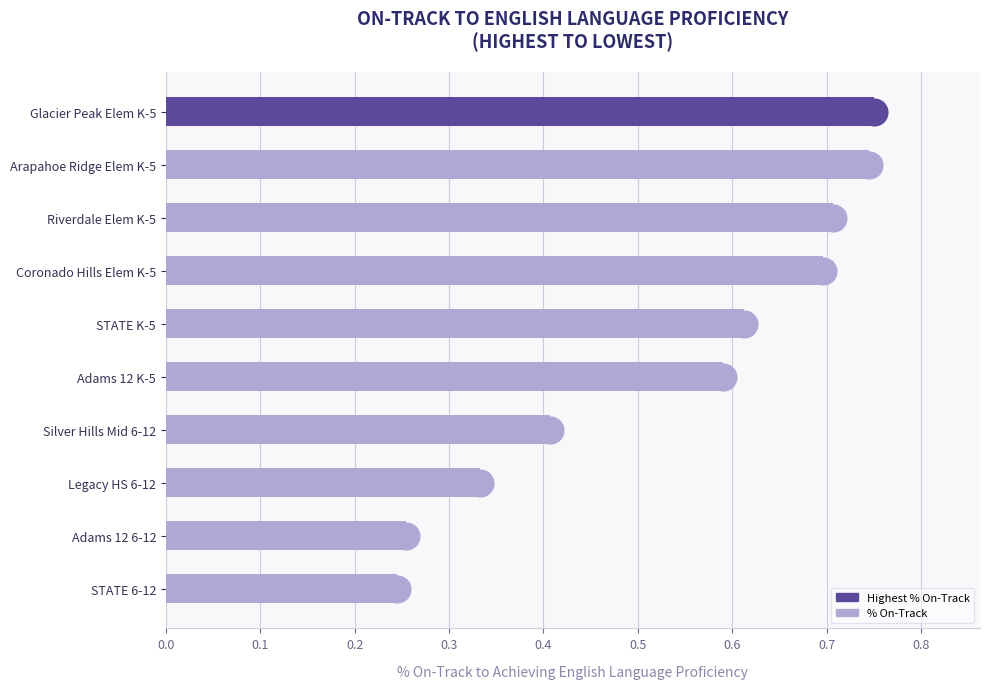

What is the difference between the maximum and second lowest values?

0.5